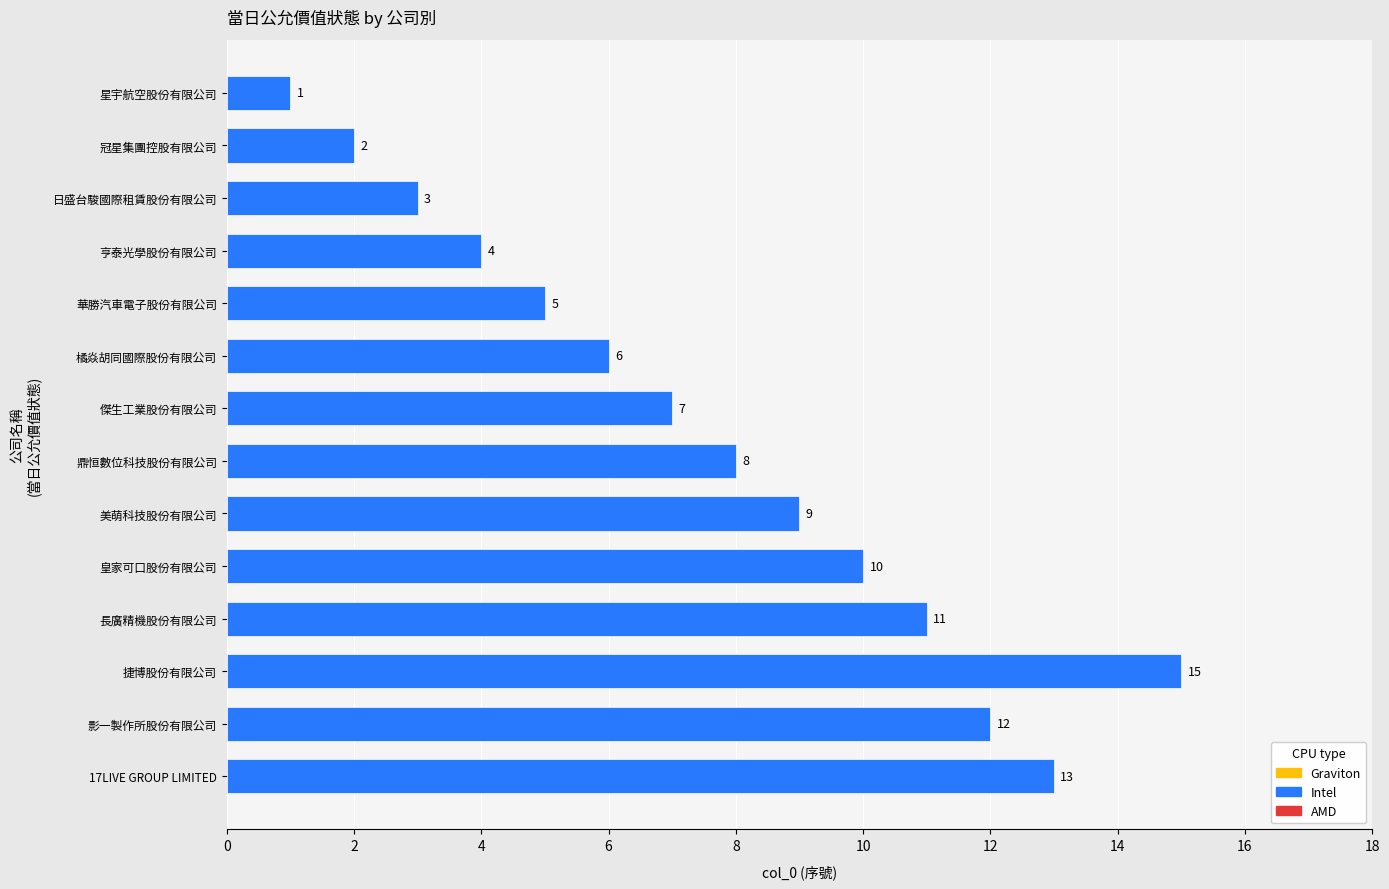

Rank the categories by value from lowest to highest.

星宇航空股份有限公司, 冠星集團控股有限公司, 日盛台駿國際租賃股份有限公司, 亨泰光學股份有限公司, 華勝汽車電子股份有限公司, 橘焱胡同國際股份有限公司, 傑生工業股份有限公司, 鼎恒數位科技股份有限公司, 美萌科技股份有限公司, 皇家可口股份有限公司, 長廣精機股份有限公司, 影一製作所股份有限公司, 17LIVE GROUP LIMITED, 捷博股份有限公司